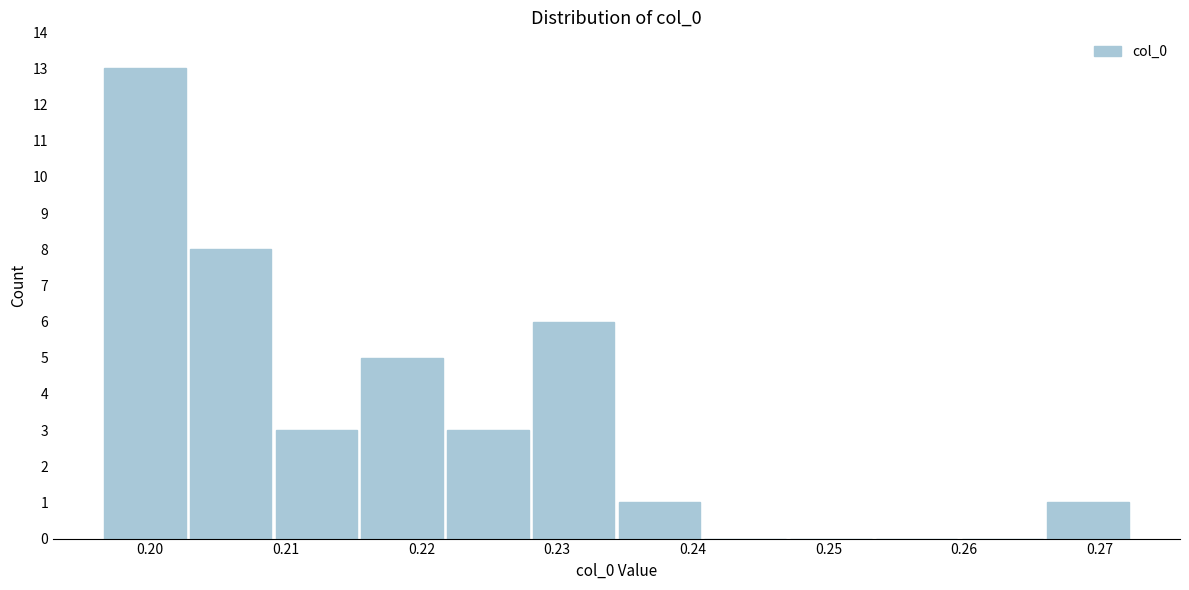

Reading left to right, list every bar in this chart as the range it spans on the x-axis followed by its height. Neither the bar edges nor the heights are printed on the chart, so give them approximately, as read against the axes.

0.196 to 0.203: 13
0.203 to 0.209: 8
0.209 to 0.215: 3
0.215 to 0.222: 5
0.222 to 0.228: 3
0.228 to 0.234: 6
0.234 to 0.241: 1
0.241 to 0.247: 0
0.247 to 0.253: 0
0.253 to 0.260: 0
0.260 to 0.266: 0
0.266 to 0.272: 1